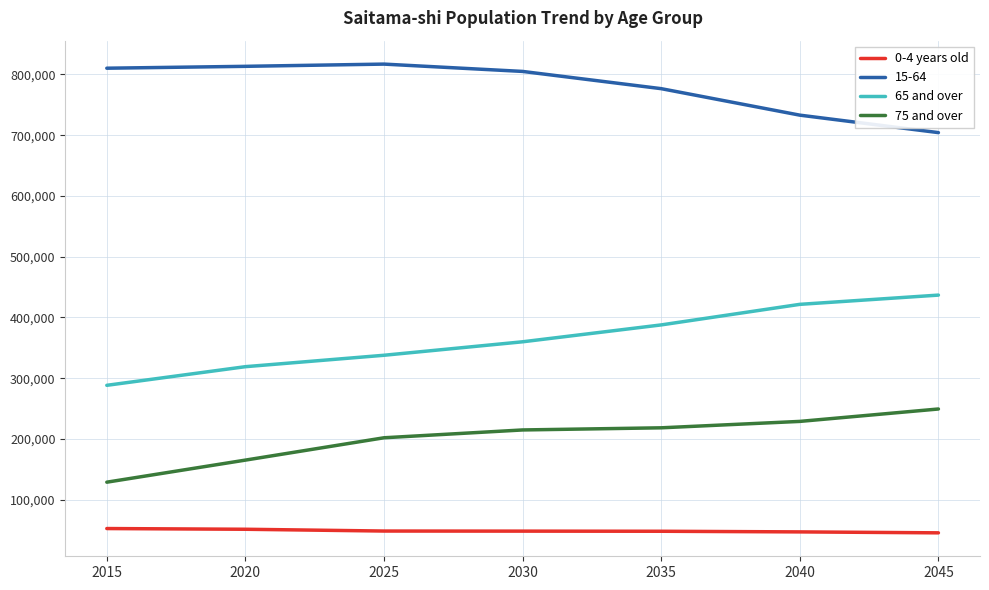

How many values in the 0-4 years old series are below 48370?

3